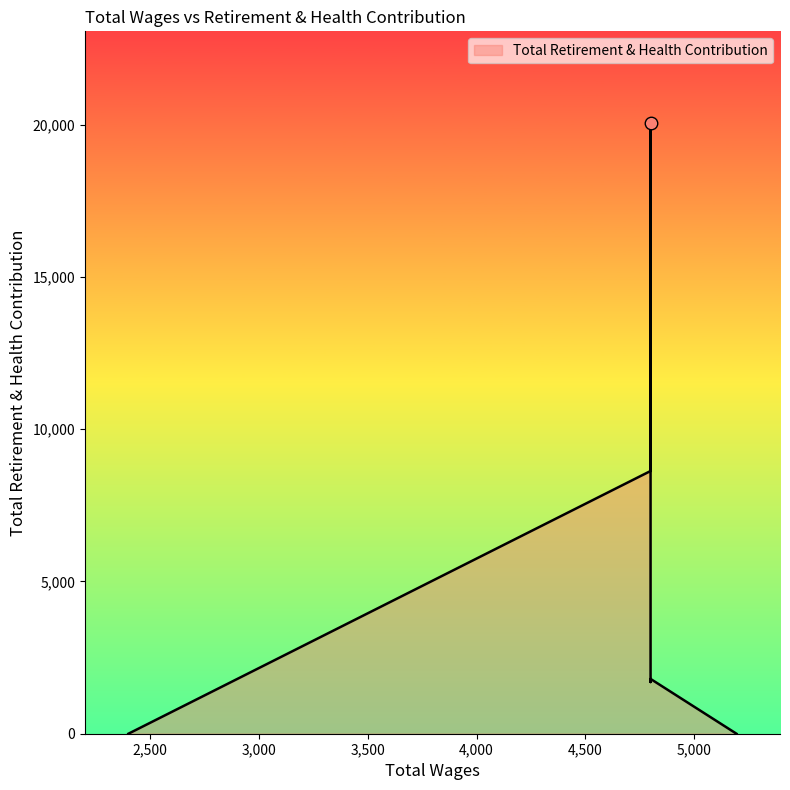

What is the average value?

7310